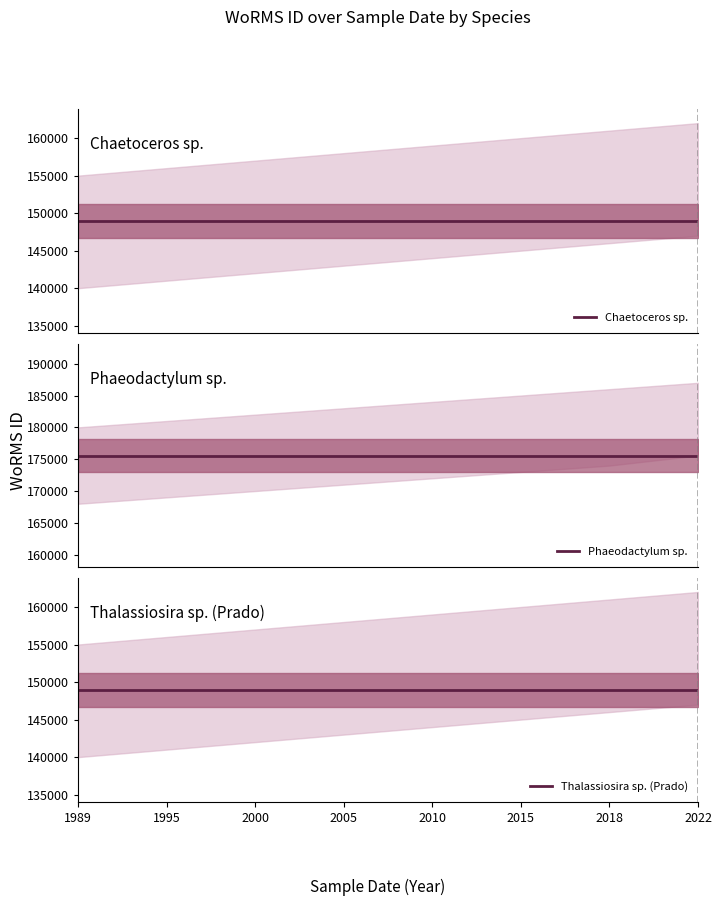

Which series has the largest total across all categories?

Phaeodactylum sp.